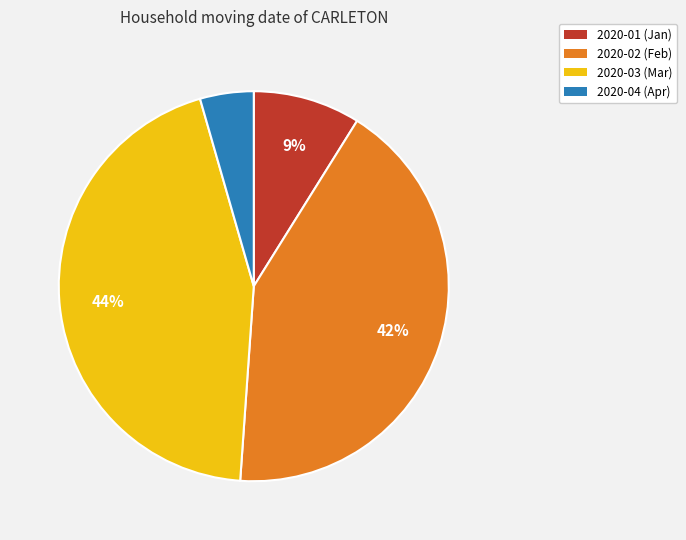

Is there a majority slice in this chart?

No